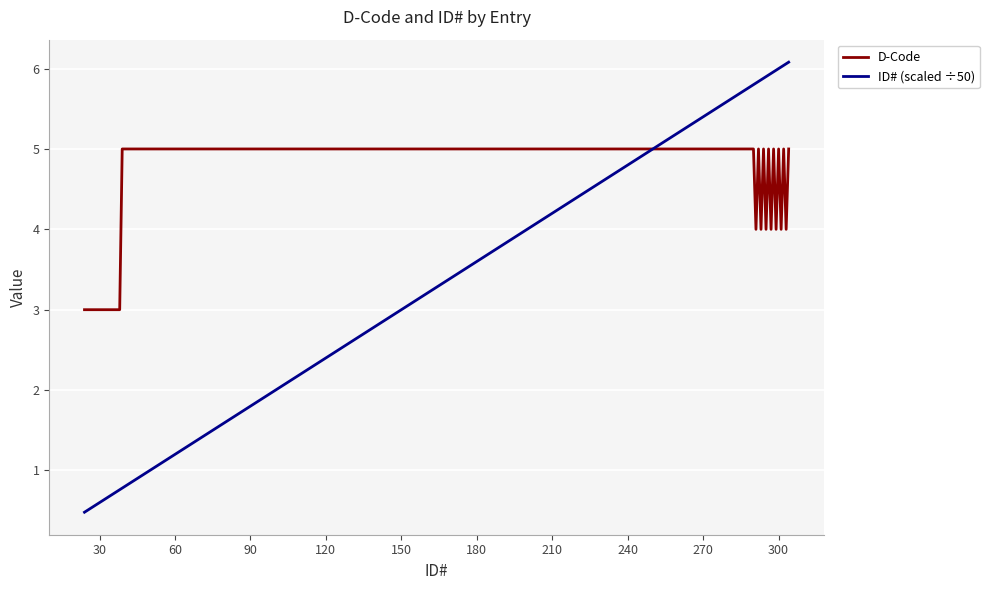

What is the minimum value for ID# (scaled ÷50)?

0.5